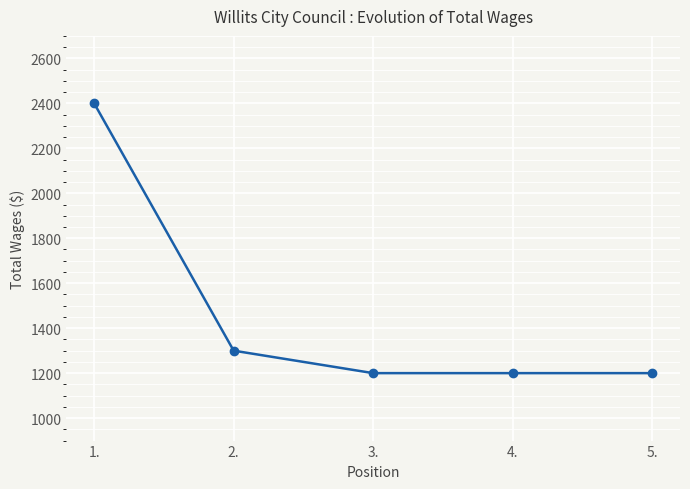

True or false: the data has more than 1 interior local peaks.

False